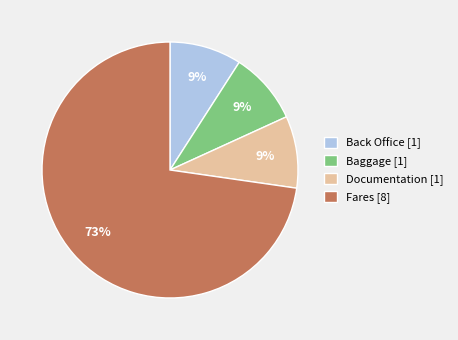

How many segments does this pie chart have?

4